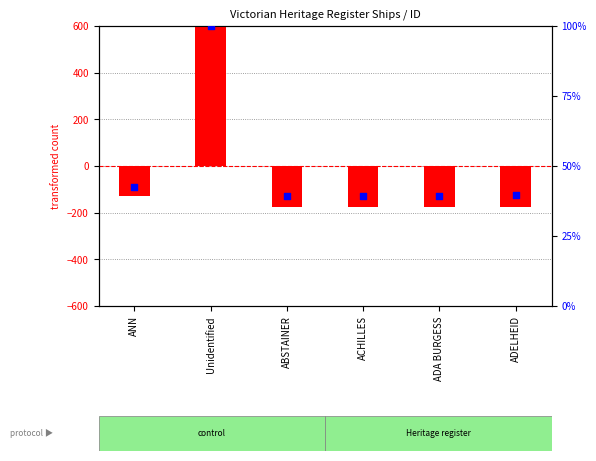

Which series reaches the minimum Y coordinate?

transformed count